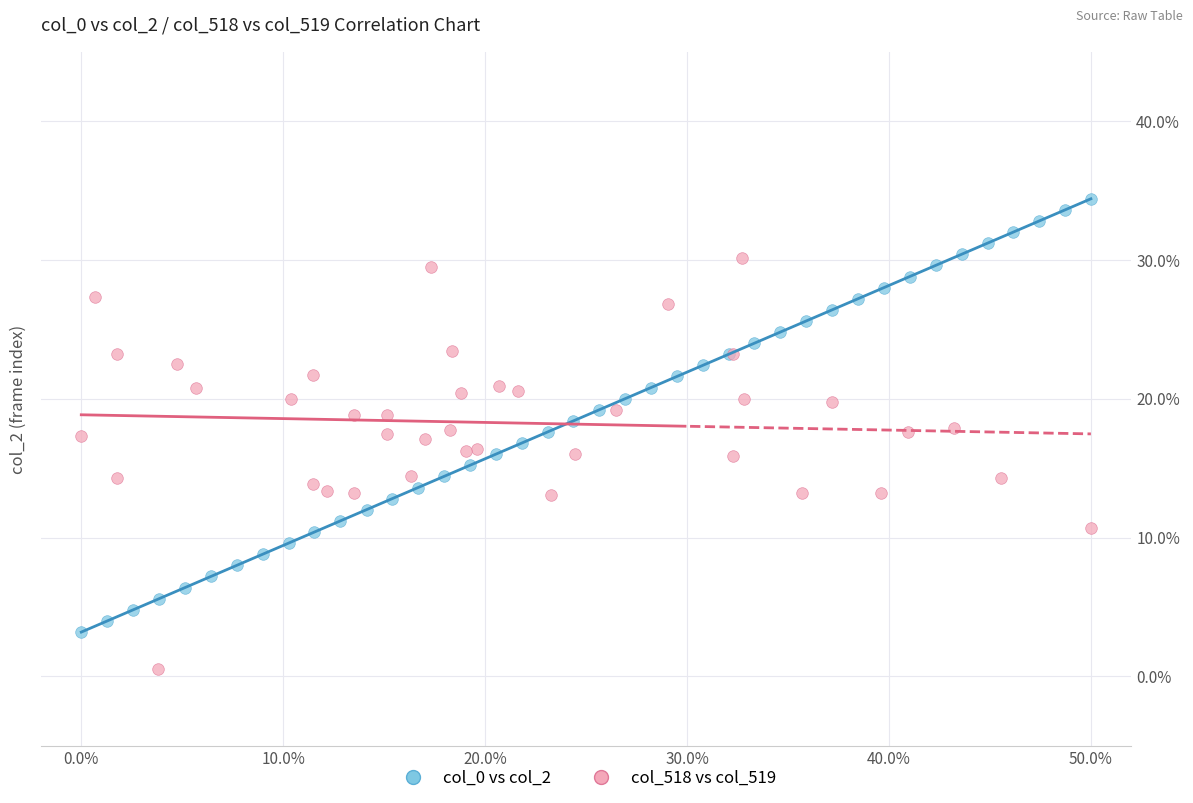

Which series reaches the maximum Y coordinate?

col_0 vs col_2